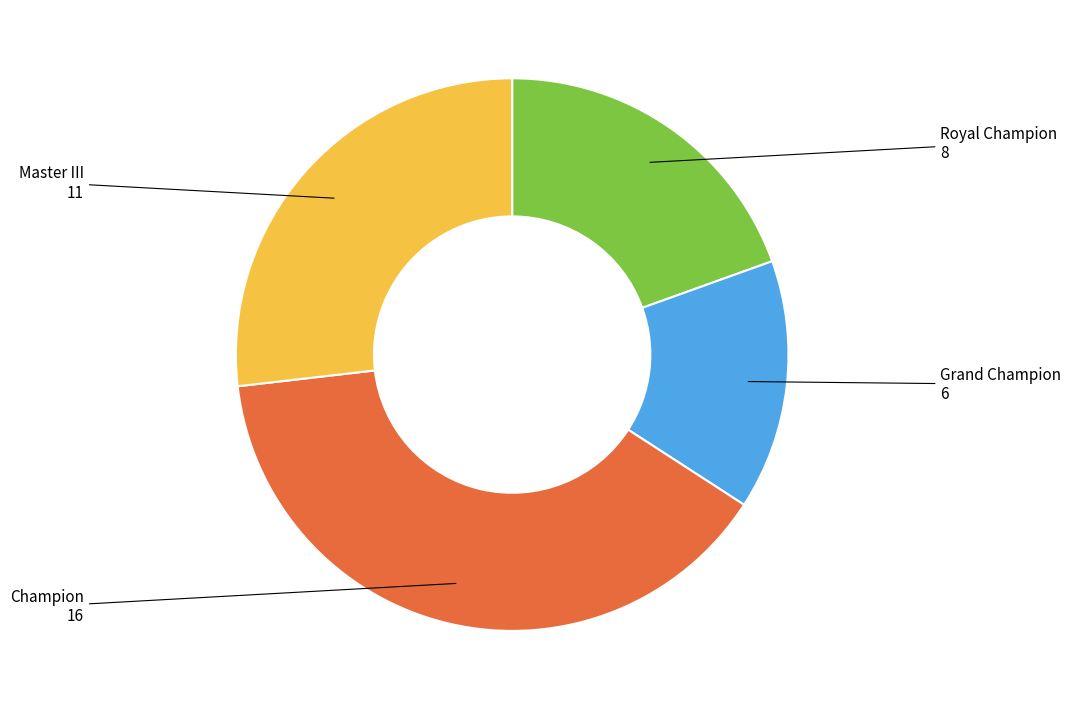

Do Champion and Master III together represent more than half of the pie?

Yes